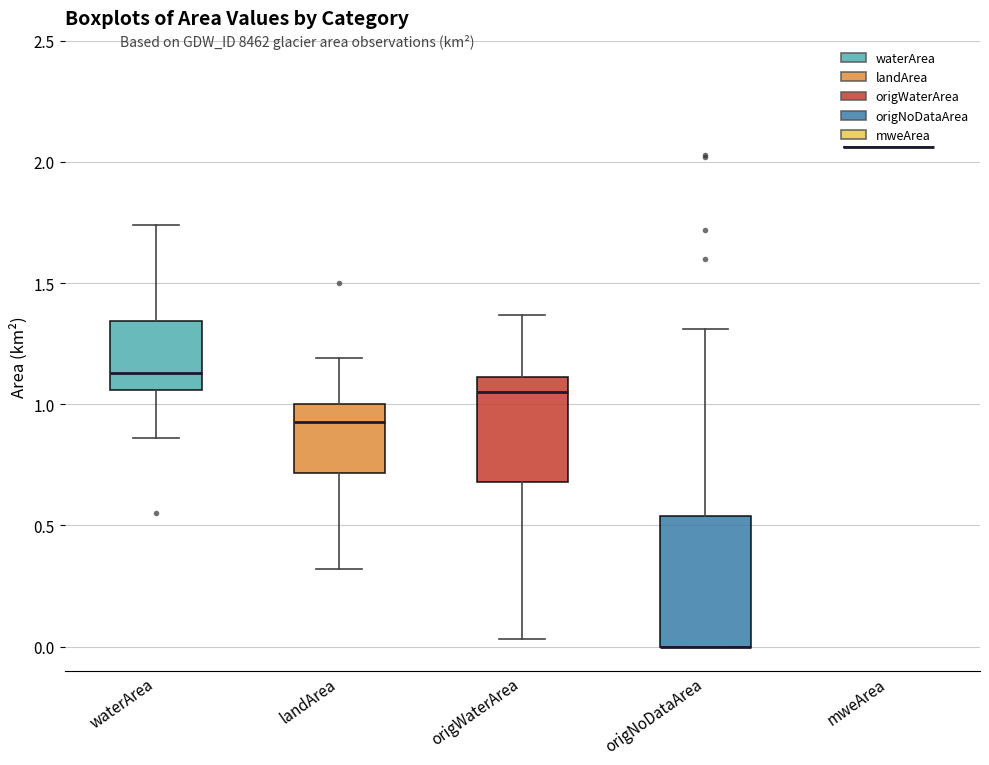

Reading left to right, transcribe this box plot: for each box, give where its median line is, the range the box spans, and where its two whiskers end, as read against the y-axis. The values are not printed on the chart, so give them approximately, as read against the axis.

waterArea: median 1.15, box 1.05 to 1.35, whiskers 0.85 to 1.75
landArea: median 0.95, box 0.70 to 1.00, whiskers 0.30 to 1.20
origWaterArea: median 1.05, box 0.70 to 1.10, whiskers 0.05 to 1.35
origNoDataArea: median 0.00 (drawn on the box's lower edge), box 0.00 to 0.55, whiskers 0.00 to 1.30
mweArea: box collapsed to a line at 2.05, whiskers 2.05 to 2.05